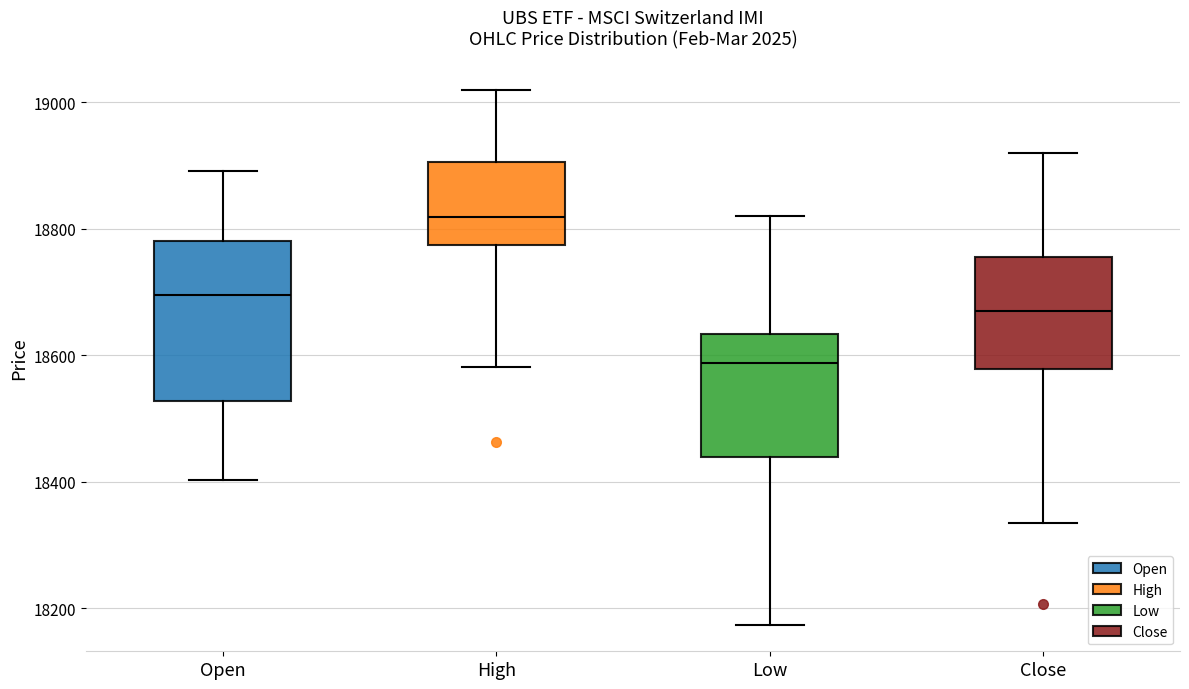

Which box has the lowest median line?

Low